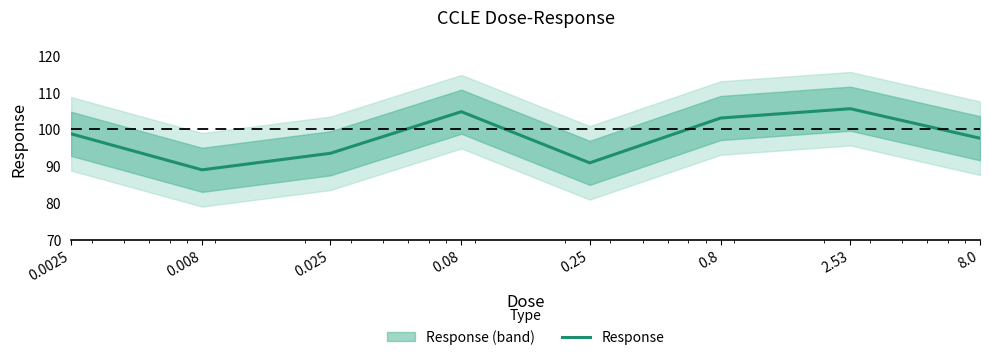

The value at 0.025 is 39.2. True or false?

False